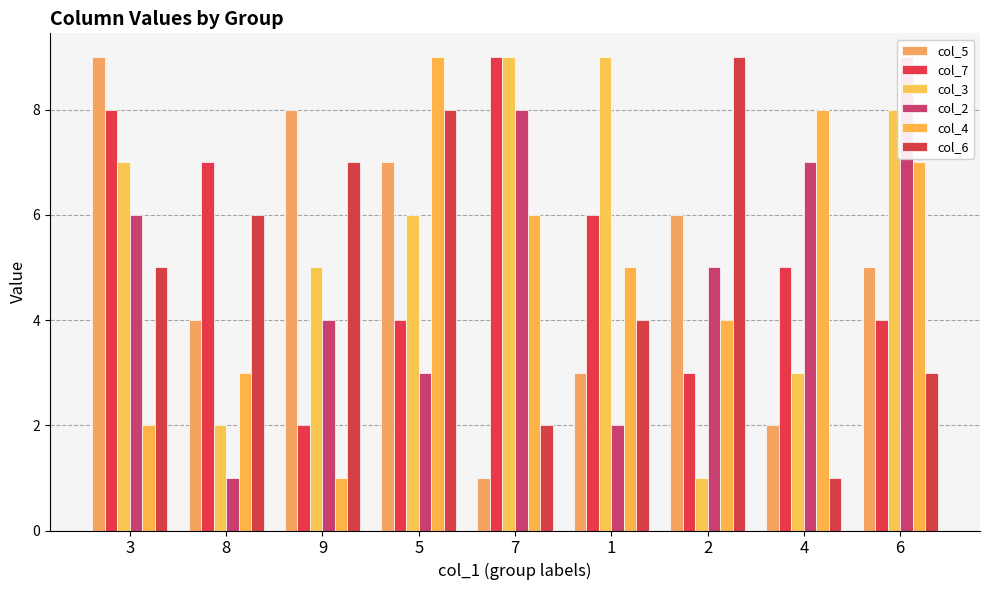

Which category has the highest value in the col_7 series?

7